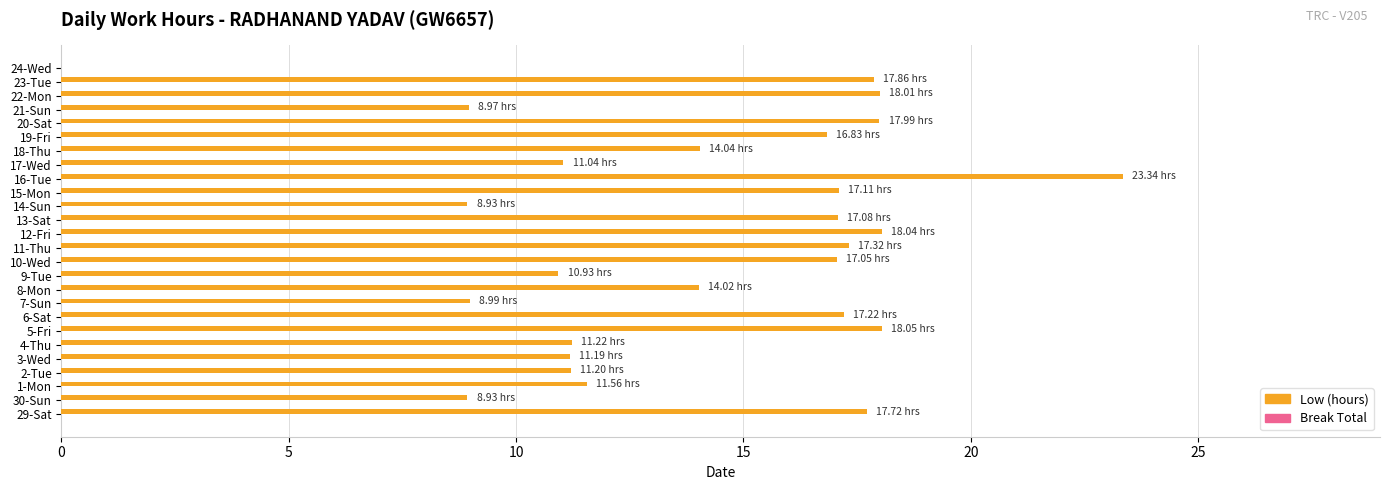

What is the change in value from 7-Sun to 22-Mon?

+9.0